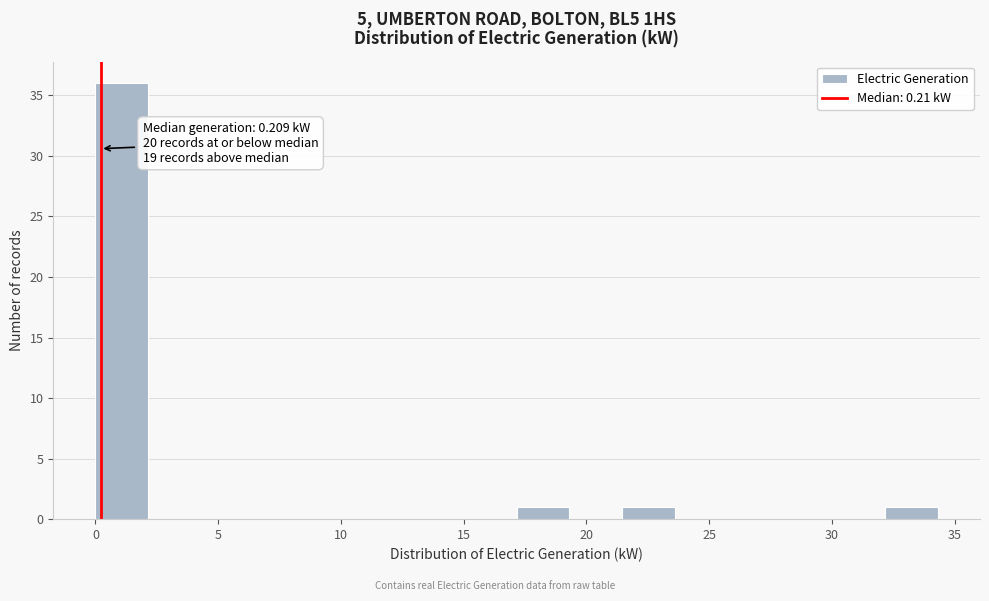

Which range on the x-axis has the tallest bar?

0.0 to 2.0